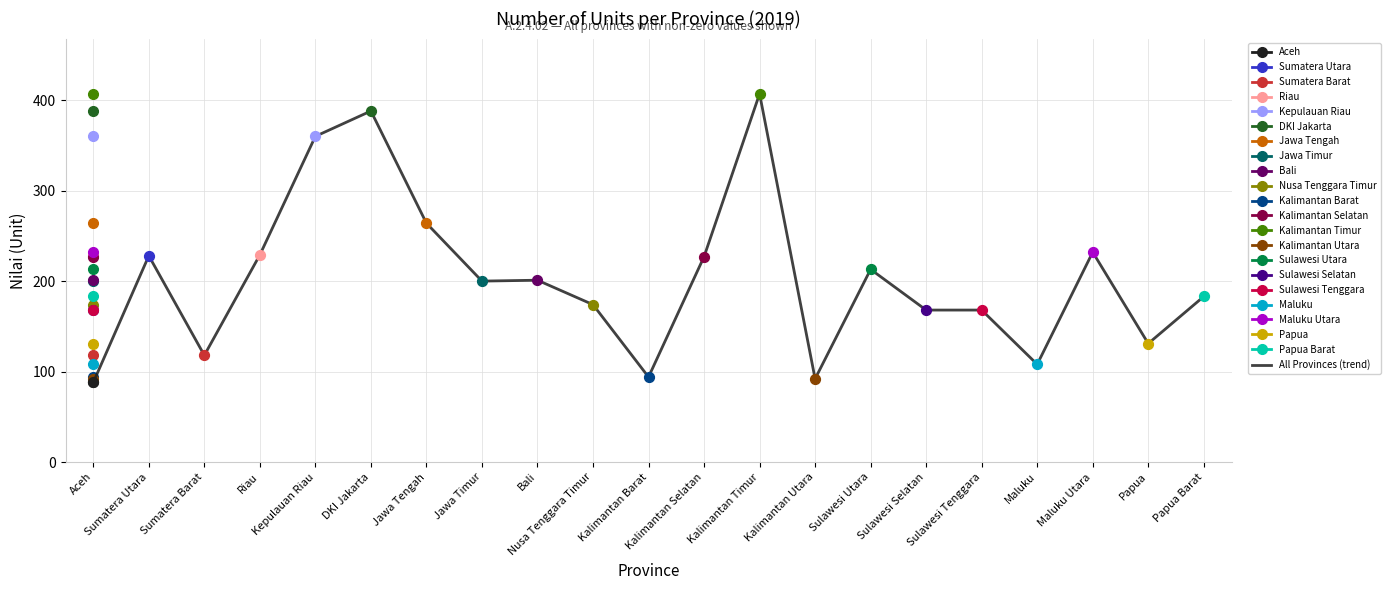

What is the ratio of the value at Aceh to the value at Kalimantan Selatan?

0.4